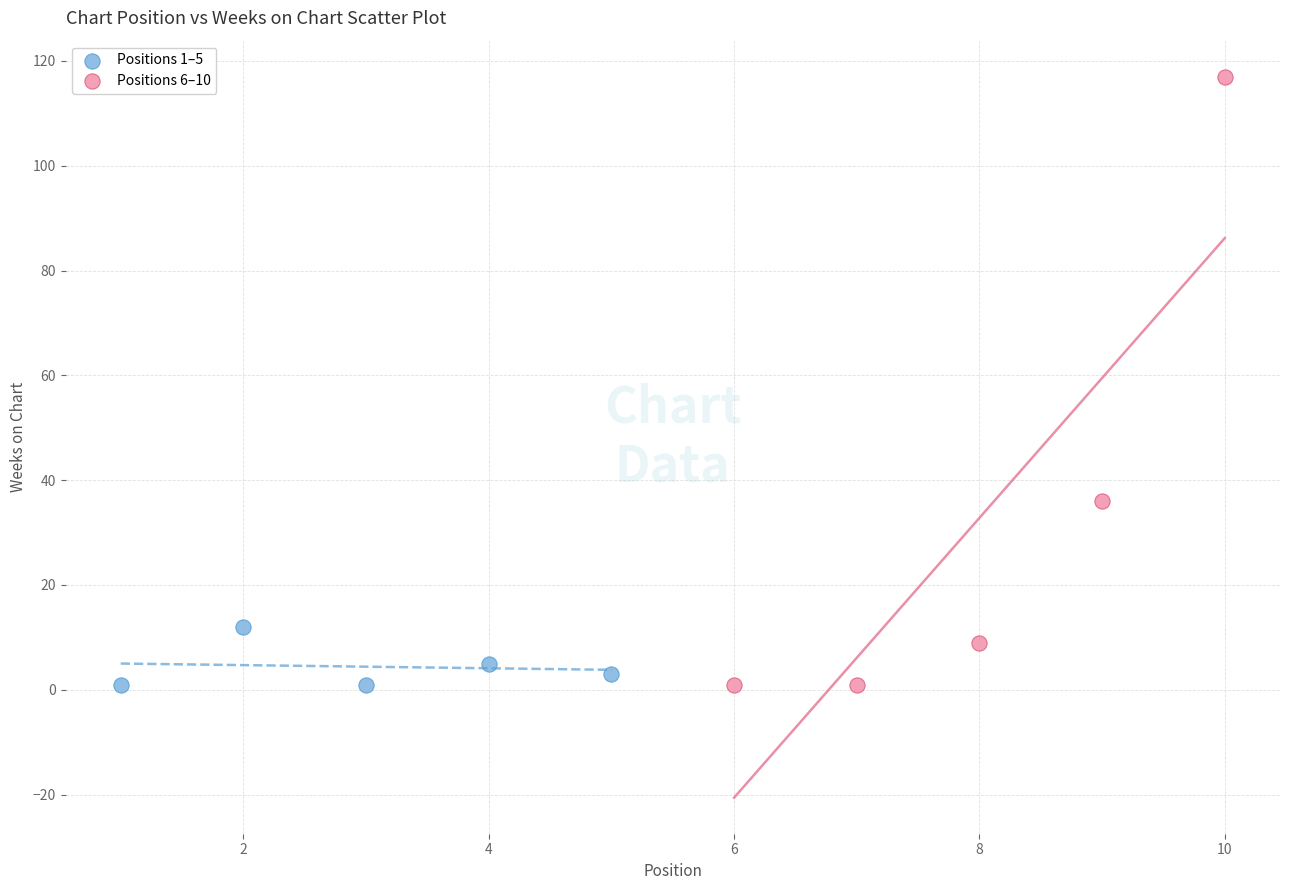

Which series has the largest Y range (max minus min)?

Positions 6–10